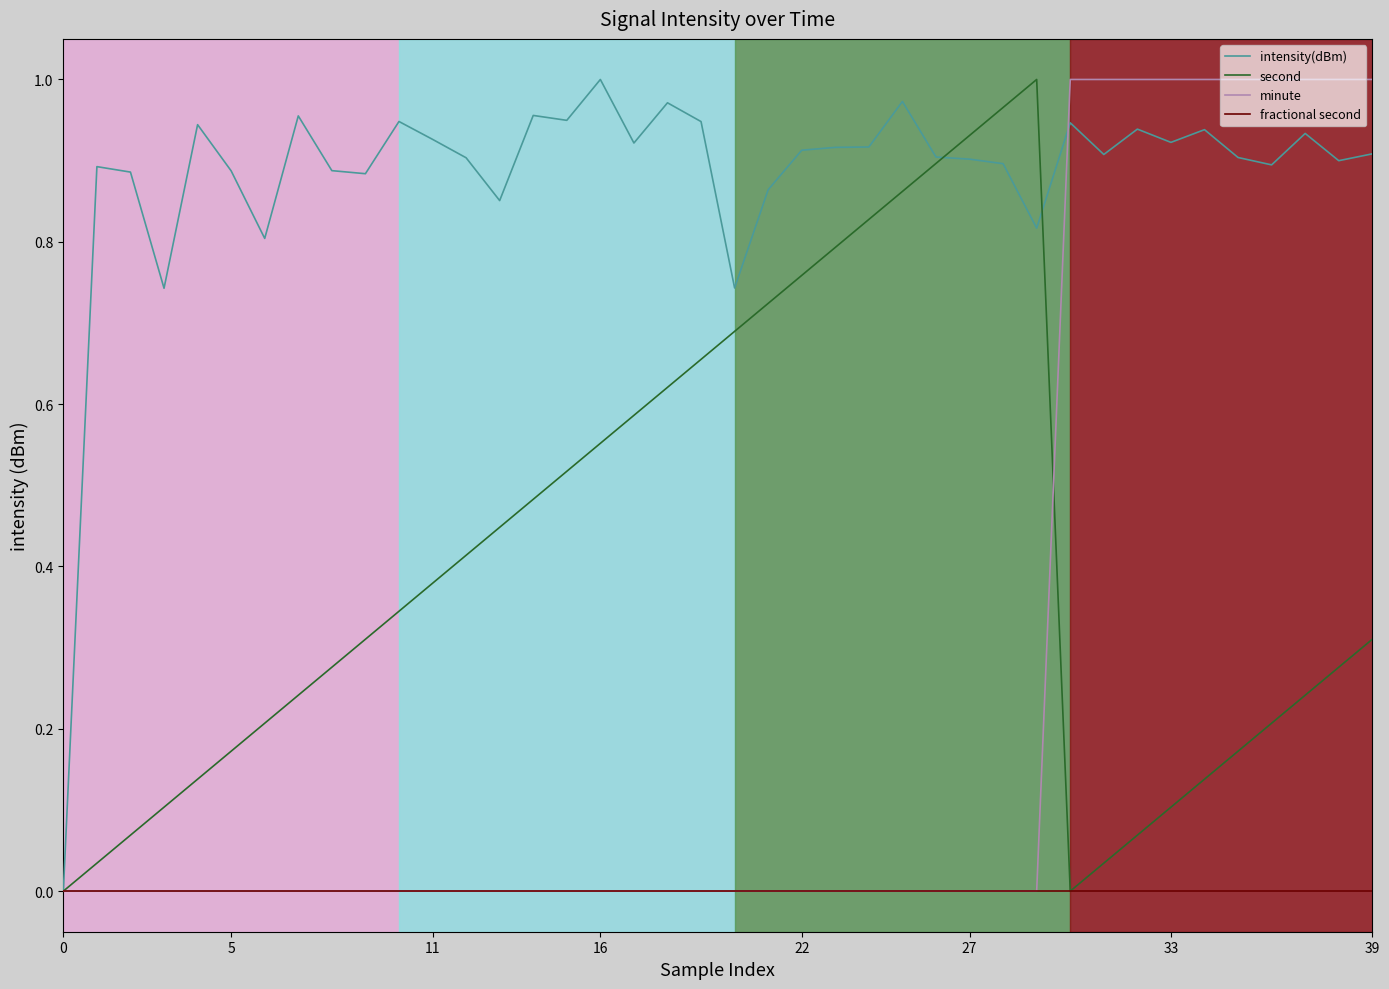

List the series in order of their overall mean, lowest first.

fractional second, minute, second, intensity(dBm)